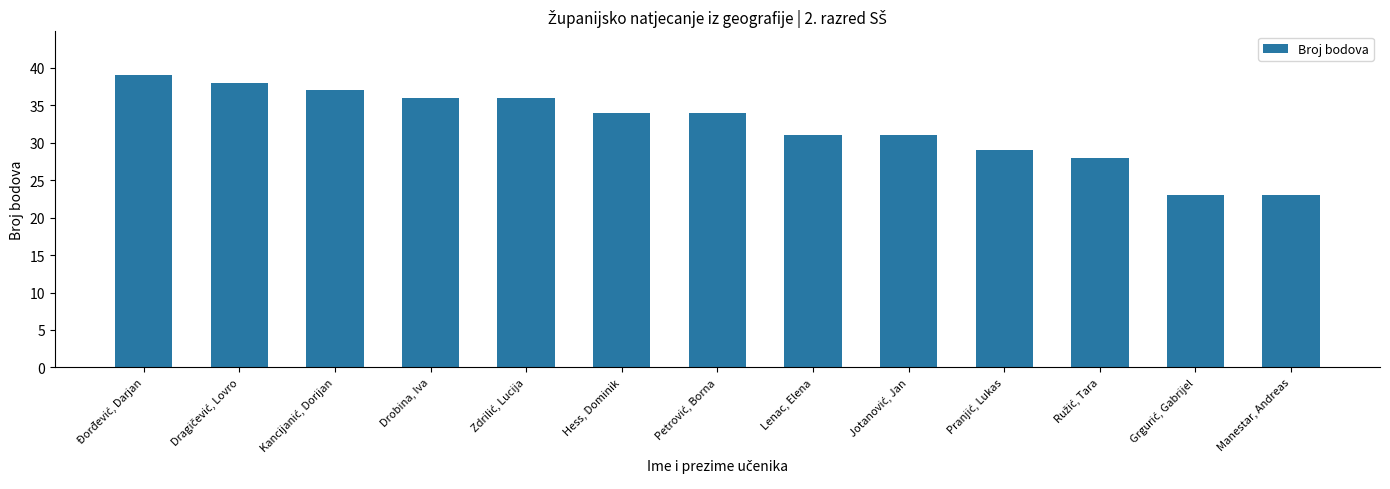

What value does the data have at Lenac, Elena?

31